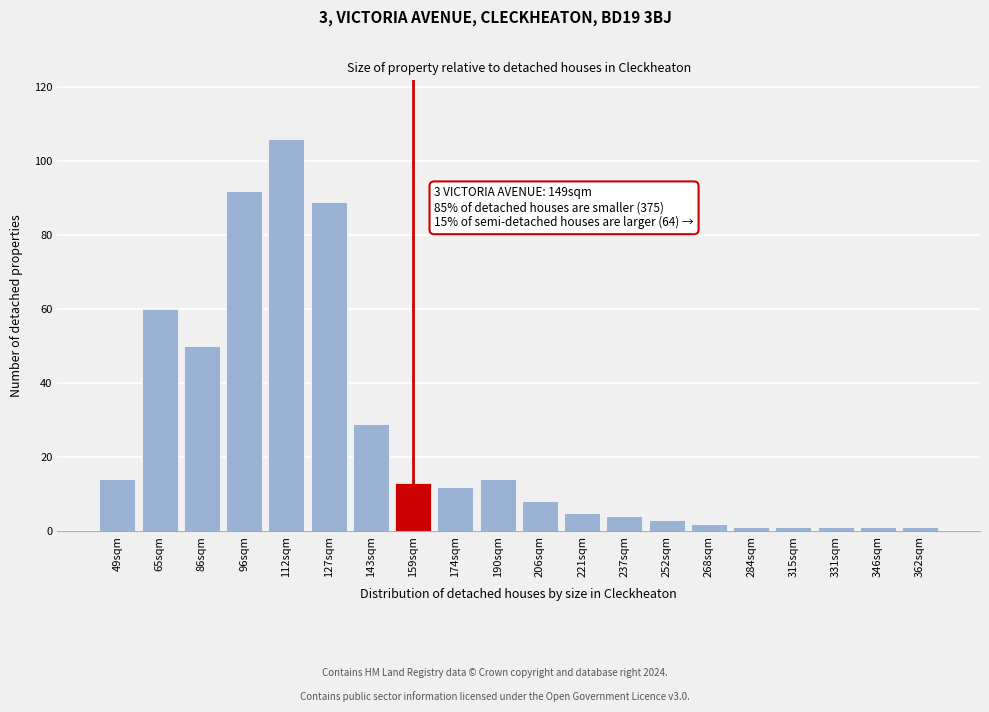

Reading left to right, what are all the values shown in this chart?

49sqm=14	65sqm=60	86sqm=50	96sqm=92	112sqm=106	127sqm=89	143sqm=29	159sqm=13	174sqm=12	190sqm=14	206sqm=8	221sqm=5	237sqm=4	252sqm=3	268sqm=2	284sqm=1	315sqm=1	331sqm=1	346sqm=1	362sqm=1